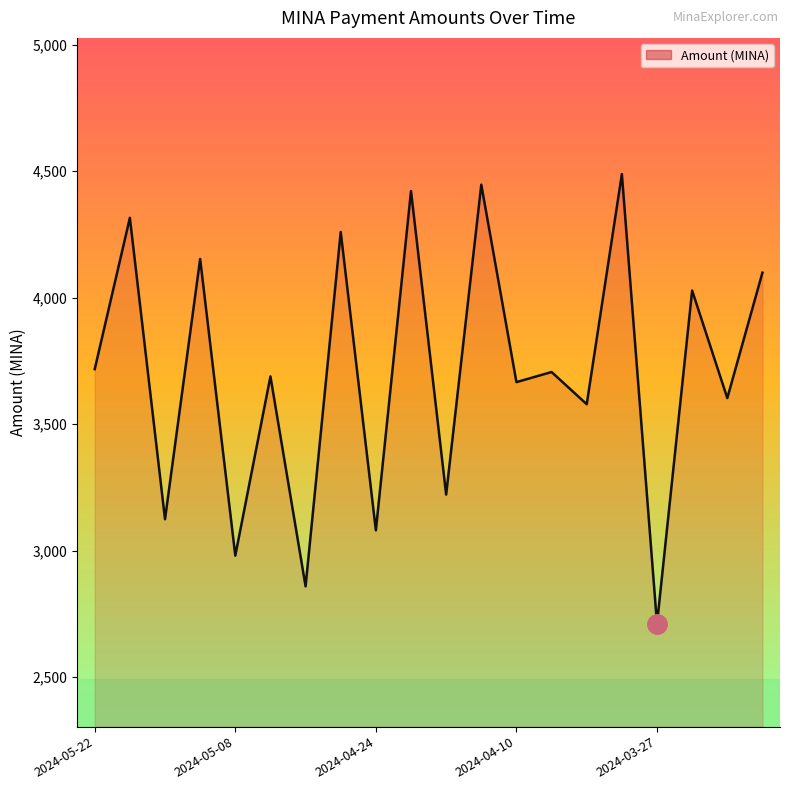

What is the difference between the maximum and minimum values?

1778.6